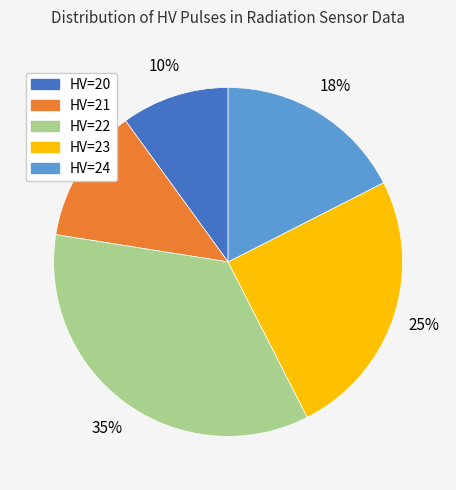

Does any single category account for the majority?

No